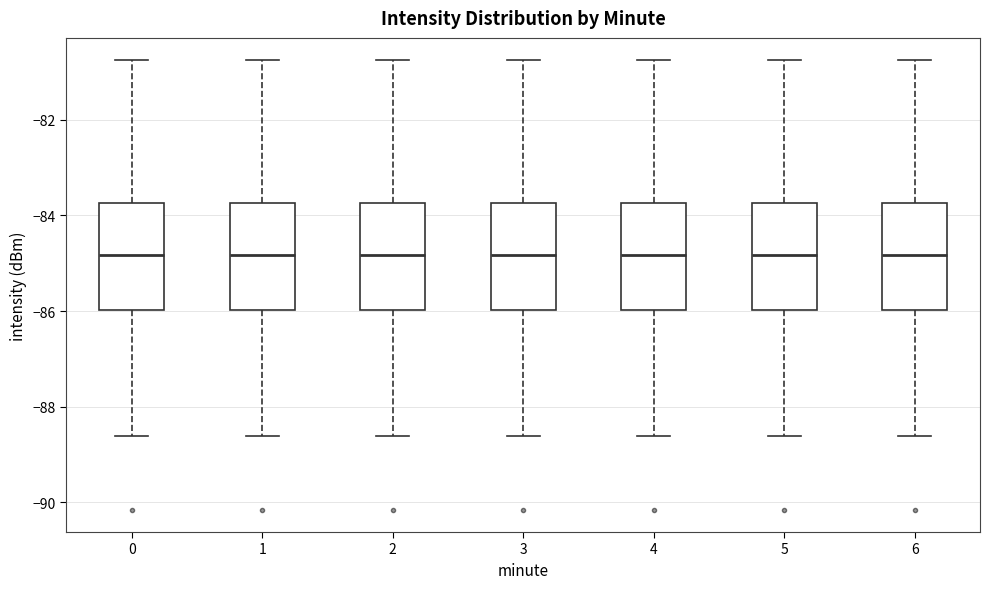

Reading left to right, read every box against the y-axis: the position of its median line, the range the box covers, and the ends of its whiskers. The values are not printed on the chart, so give them approximately, as read against the axis.

0: median -84.8, box -86.0 to -83.8, whiskers -88.6 to -80.8
1: median -84.8, box -86.0 to -83.8, whiskers -88.6 to -80.8
2: median -84.8, box -86.0 to -83.8, whiskers -88.6 to -80.8
3: median -84.8, box -86.0 to -83.8, whiskers -88.6 to -80.8
4: median -84.8, box -86.0 to -83.8, whiskers -88.6 to -80.8
5: median -84.8, box -86.0 to -83.8, whiskers -88.6 to -80.8
6: median -84.8, box -86.0 to -83.8, whiskers -88.6 to -80.8